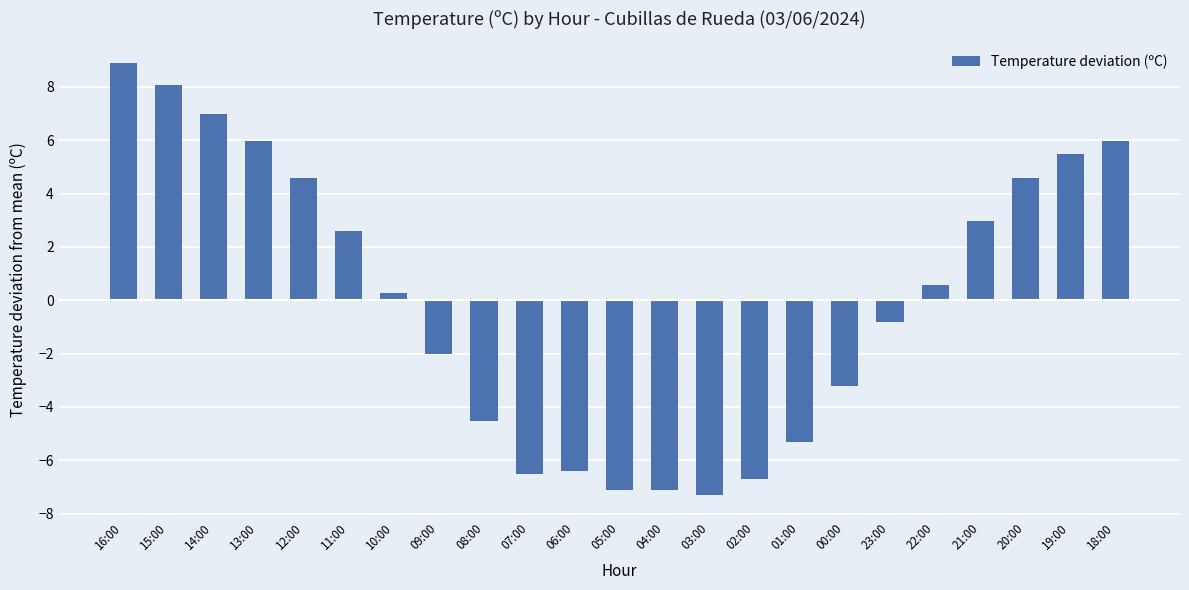

Does the chart contain stacked bars?

No